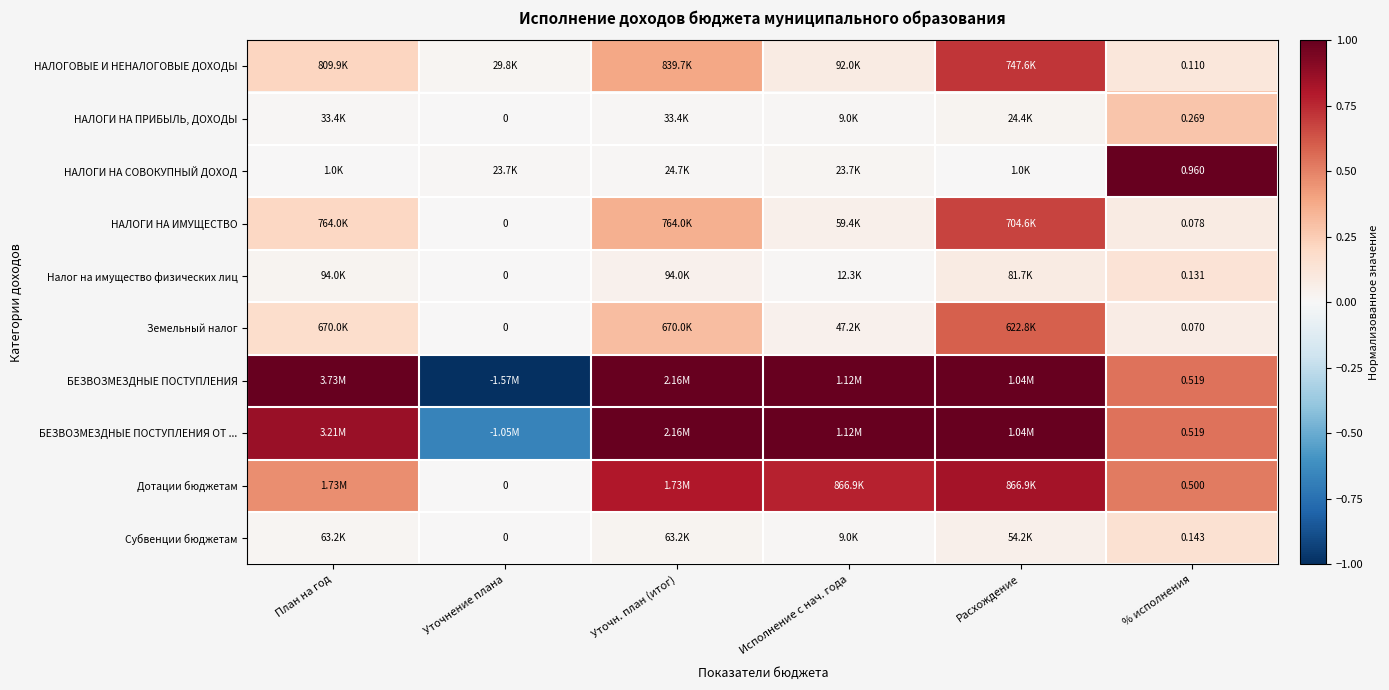

Which series has the largest range (max minus min)?

БЕЗВОЗМЕЗДНЫЕ ПОСТУПЛЕНИЯ